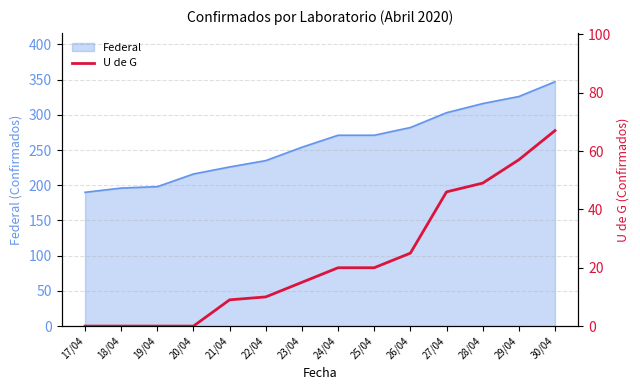

What is the lowest value of the Federal series?

190